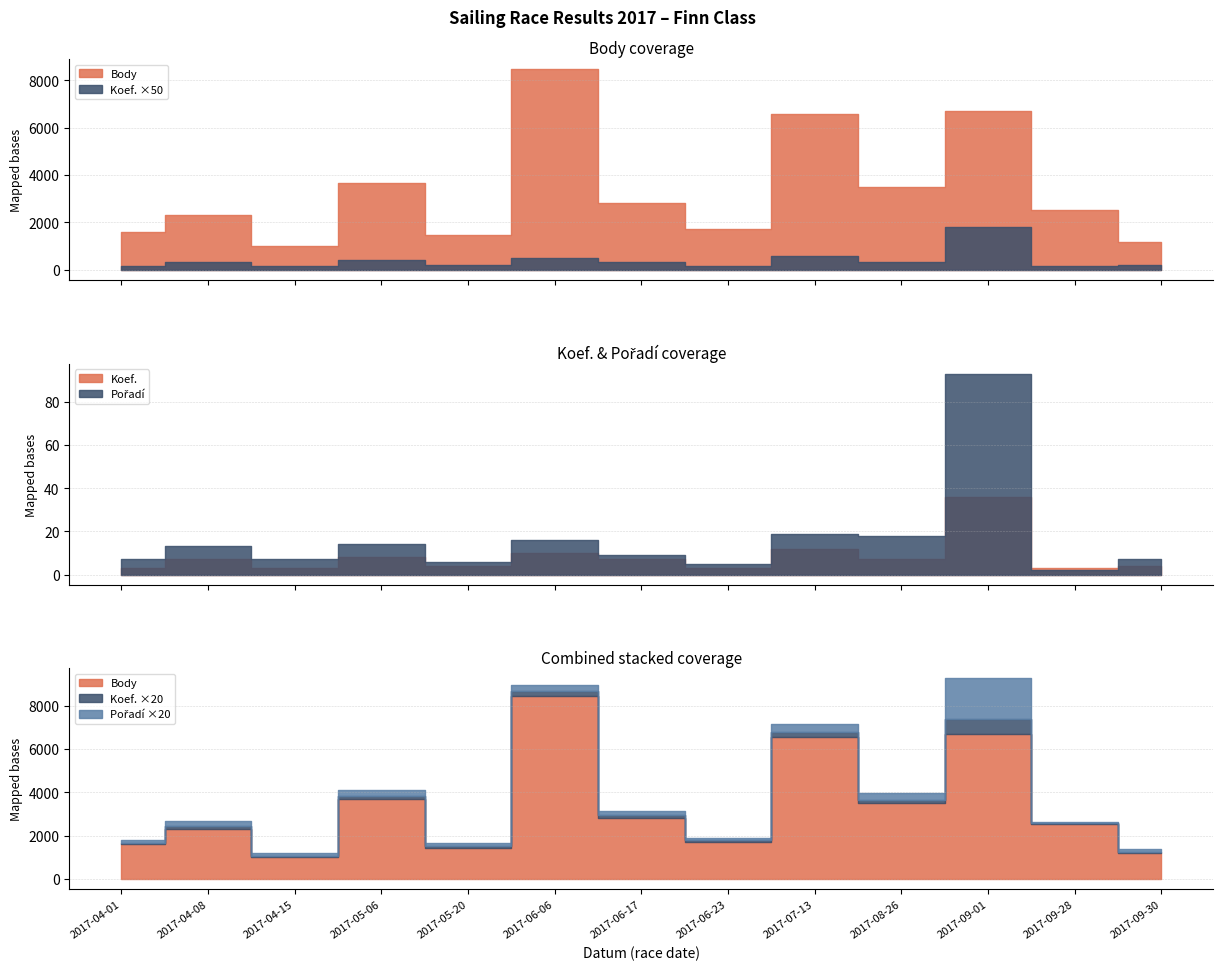

Count the number of categories in the chart.

13